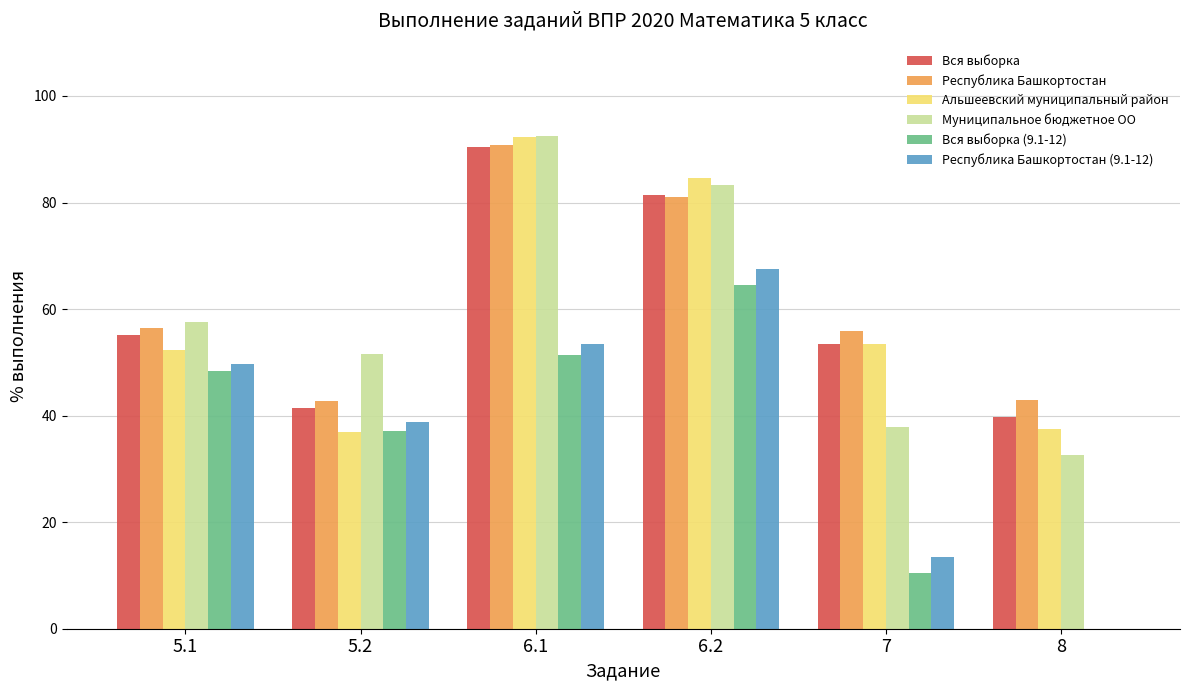

Which series changed the most between 5.1 and 7?

Вся выборка (9.1-12)